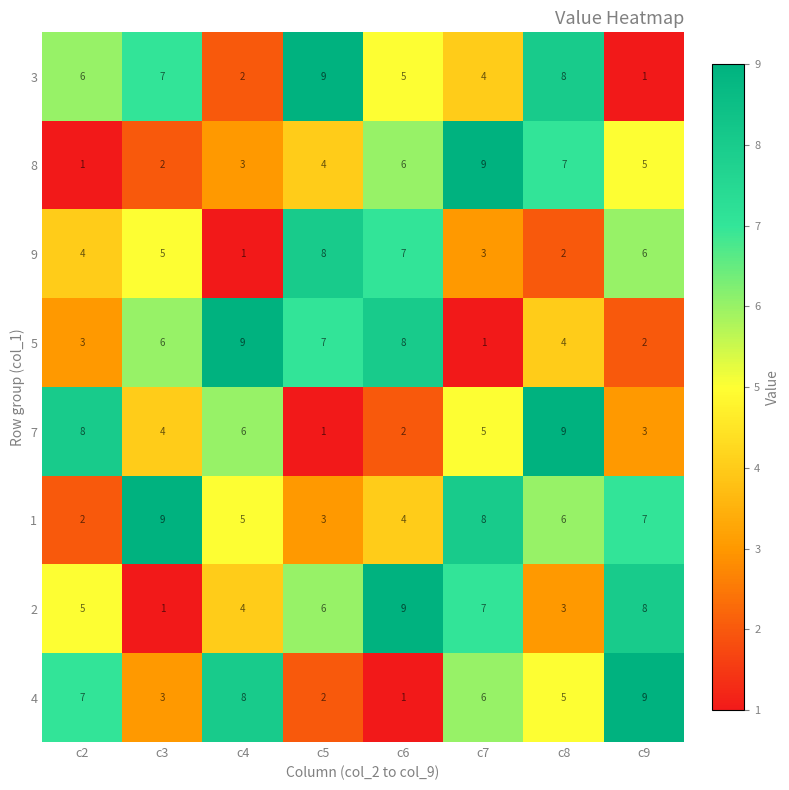

List the labels in order of 3 value, smallest first.

c9, c4, c7, c6, c2, c3, c8, c5